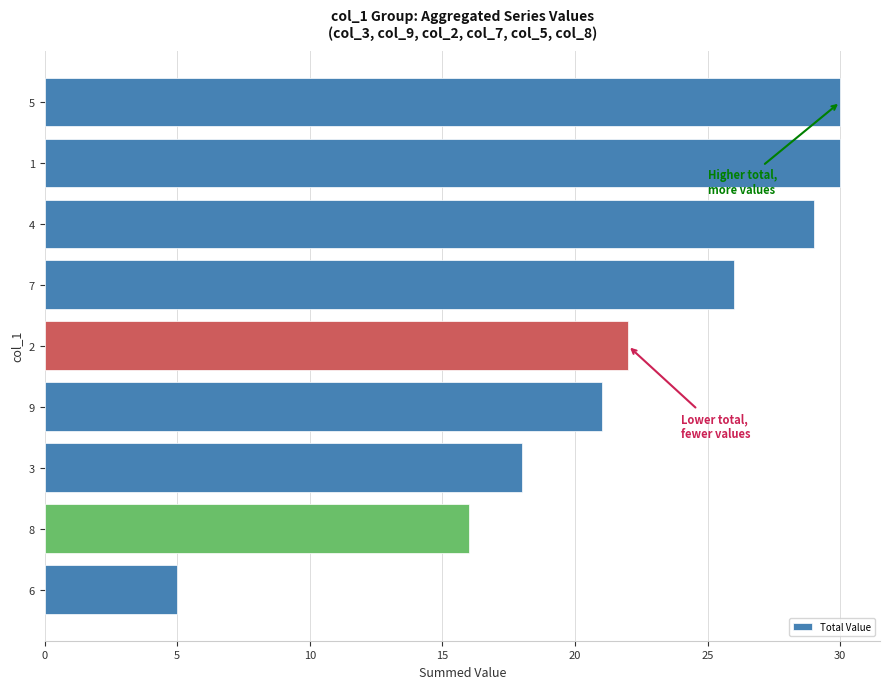

What is the ratio of the value at 5 to the value at 9?

1.4